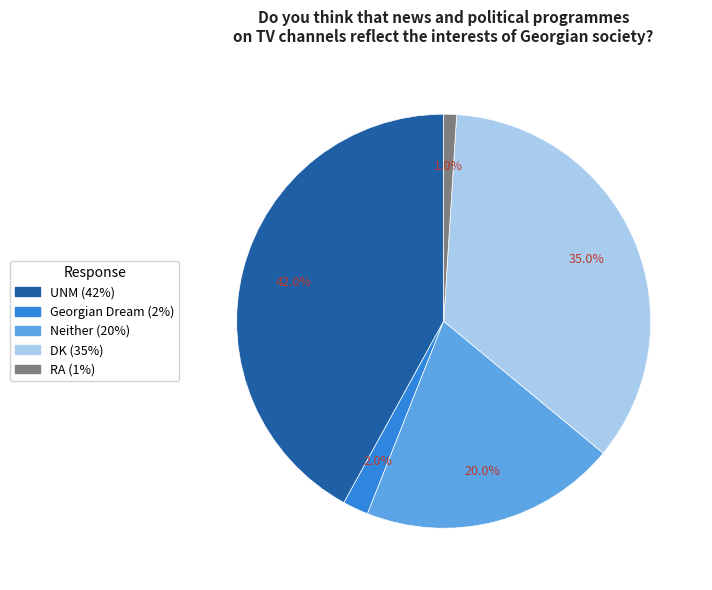

Between Georgian Dream and DK, which is larger?

DK